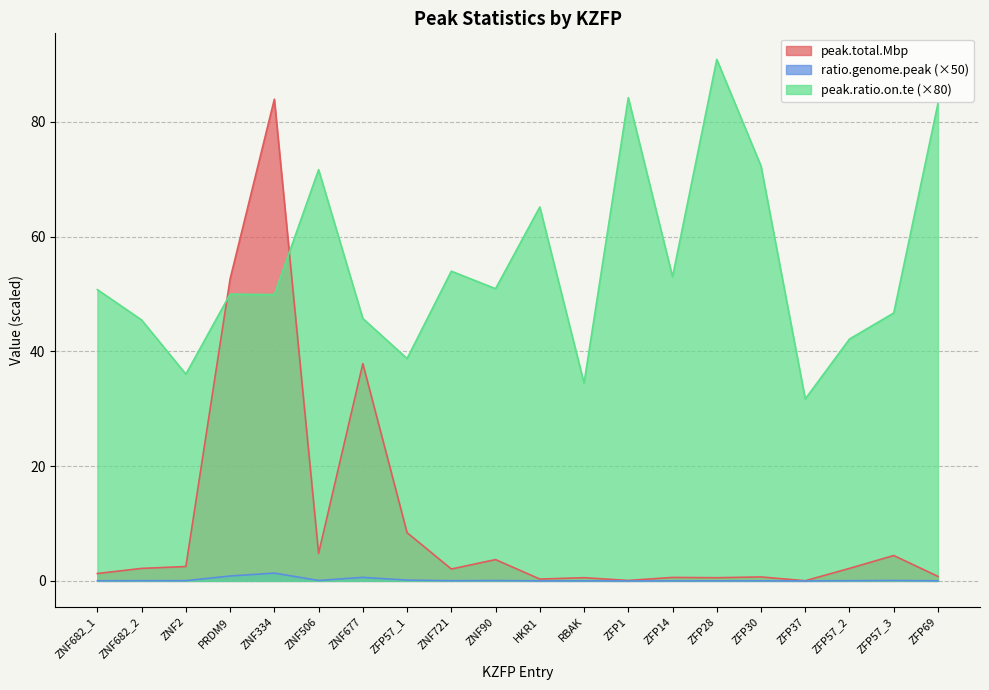

Does the chart display data point markers on the line(s)?

No